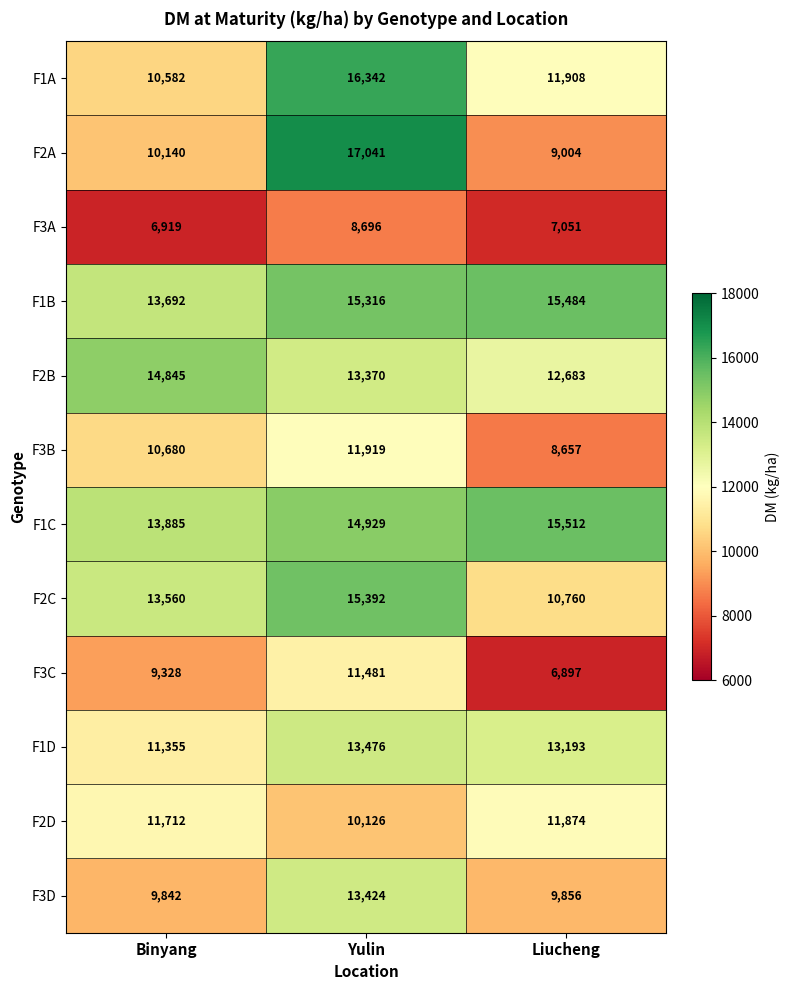

Rank the series by their maximum value, from lowest to highest.

F3A, F3C, F2D, F3B, F3D, F1D, F2B, F2C, F1B, F1C, F1A, F2A